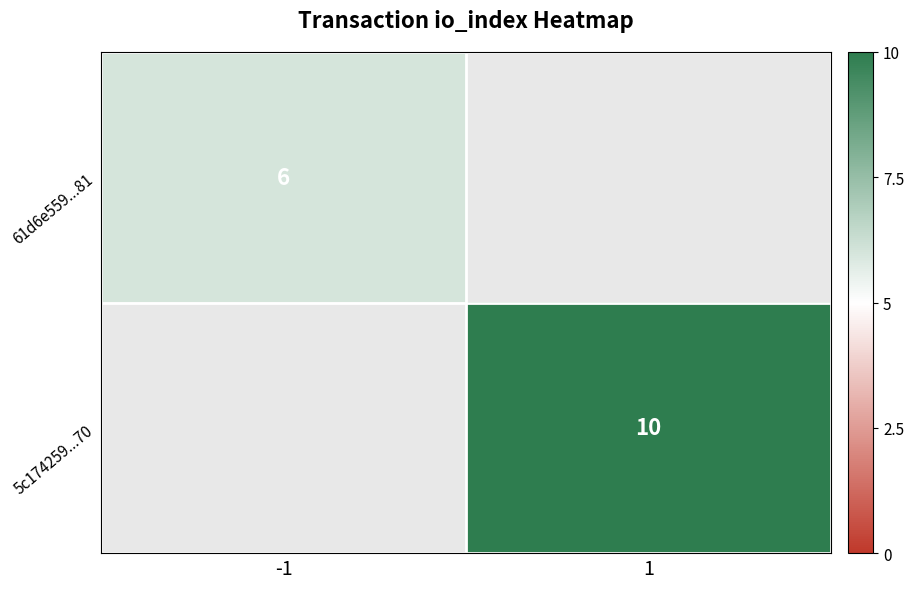

True or false: 5c174259...70 has a value of 3.7 at 1.

False